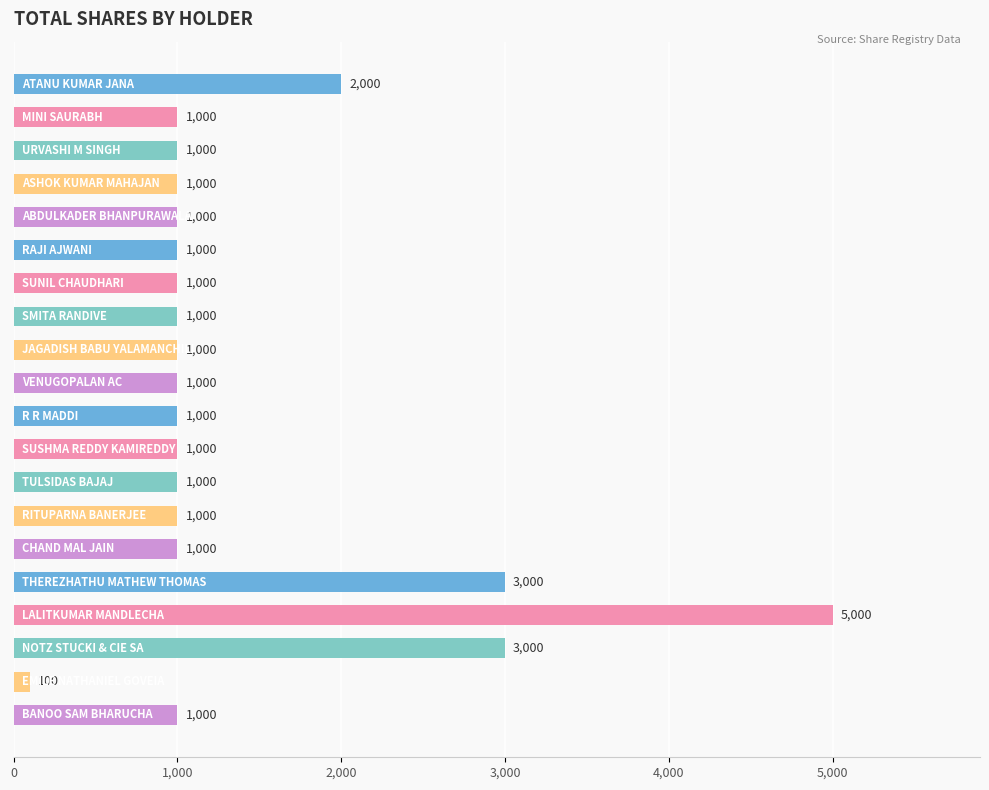

What is the difference between the maximum and minimum values?

4900